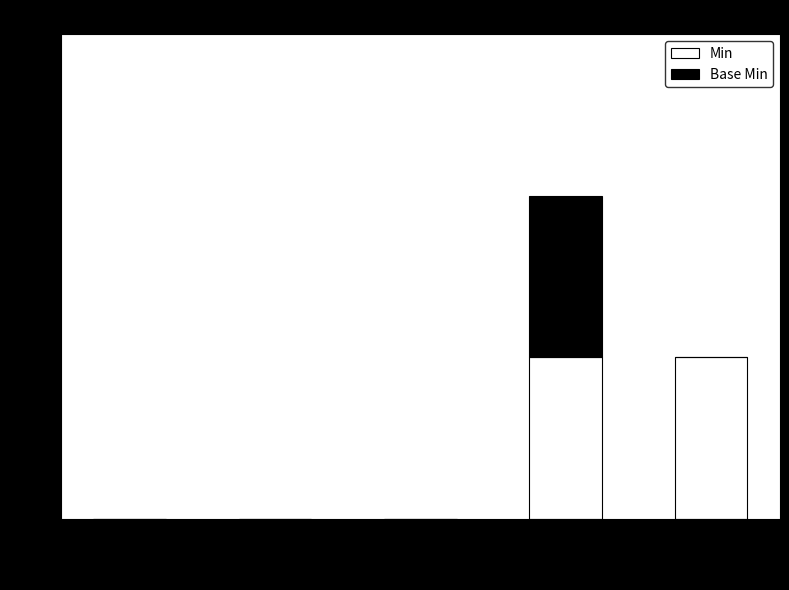

The Min series shows 1 at Extension.url. True or false?

True